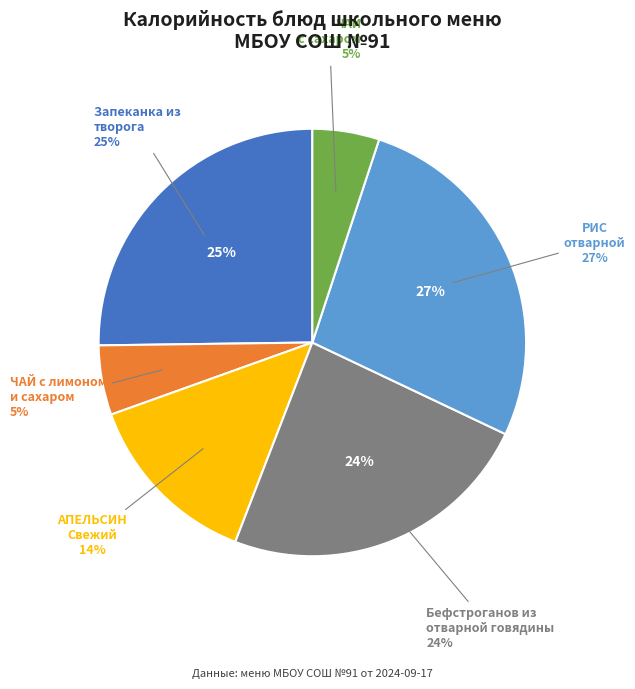

Which category has the smallest portion of the pie?

ЧАЙ с сахаром